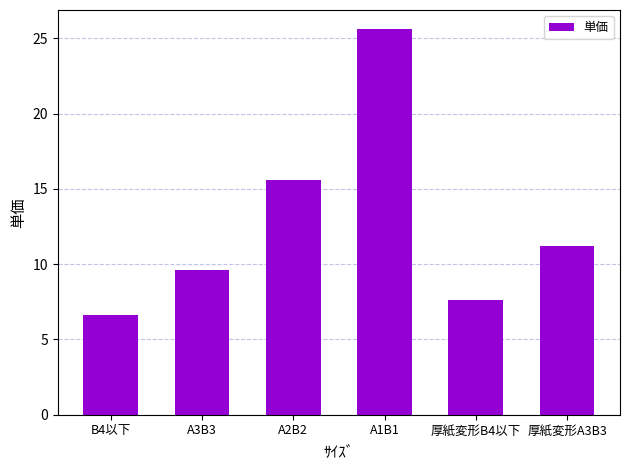

What is the label of the 6th bar from the left?

厚紙変形A3B3